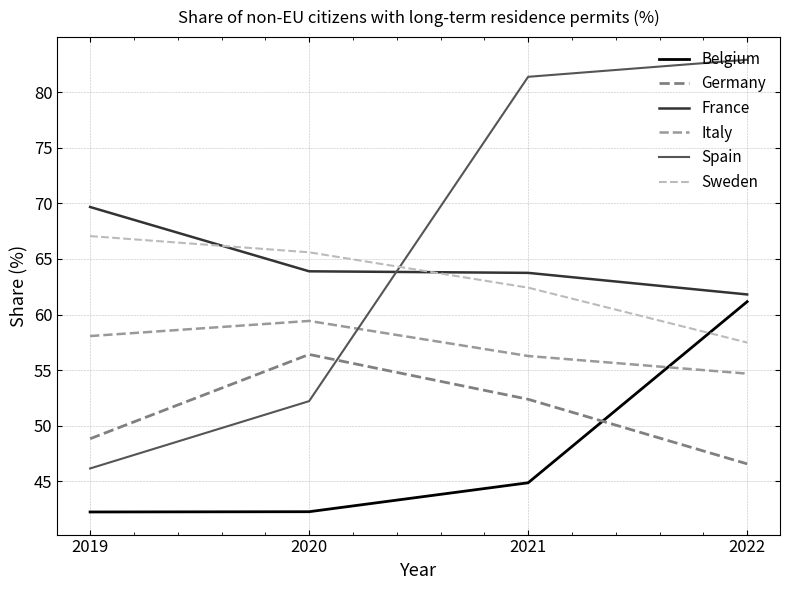

At which label does Sweden first exceed 65?

2019